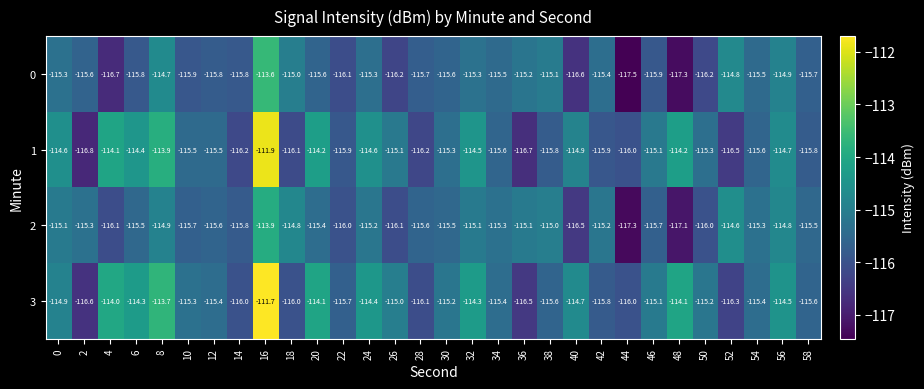

List the series in order of their overall mean, highest first.

3, 1, 2, 0